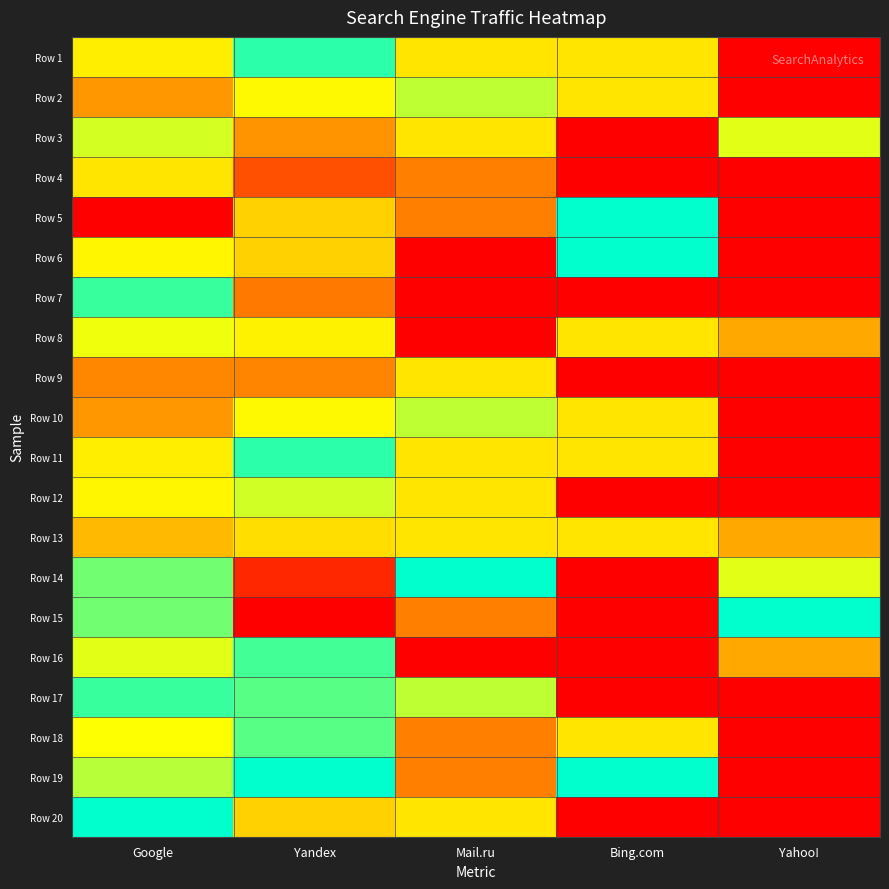

Reading right to left, extract all data points from this chart.

Row 1: Yahoo!=0.0	Bing.com=0.5	Mail.ru=0.5	Yandex=0.9	Google=0.5
Row 2: Yahoo!=0.0	Bing.com=0.5	Mail.ru=0.8	Yandex=0.6	Google=0.3
Row 3: Yahoo!=0.7	Bing.com=0.0	Mail.ru=0.5	Yandex=0.3	Google=0.7
Row 4: Yahoo!=0.0	Bing.com=0.0	Mail.ru=0.2	Yandex=0.2	Google=0.5
Row 5: Yahoo!=0.0	Bing.com=1.0	Mail.ru=0.2	Yandex=0.4	Google=0.0
Row 6: Yahoo!=0.0	Bing.com=1.0	Mail.ru=0.0	Yandex=0.4	Google=0.6
Row 7: Yahoo!=0.0	Bing.com=0.0	Mail.ru=0.0	Yandex=0.2	Google=0.9
Row 8: Yahoo!=0.3	Bing.com=0.5	Mail.ru=0.0	Yandex=0.6	Google=0.6
Row 9: Yahoo!=0.0	Bing.com=0.0	Mail.ru=0.5	Yandex=0.3	Google=0.3
Row 10: Yahoo!=0.0	Bing.com=0.5	Mail.ru=0.8	Yandex=0.6	Google=0.3
Row 11: Yahoo!=0.0	Bing.com=0.5	Mail.ru=0.5	Yandex=0.9	Google=0.5
Row 12: Yahoo!=0.0	Bing.com=0.0	Mail.ru=0.5	Yandex=0.7	Google=0.6
Row 13: Yahoo!=0.3	Bing.com=0.5	Mail.ru=0.5	Yandex=0.5	Google=0.4
Row 14: Yahoo!=0.7	Bing.com=0.0	Mail.ru=1.0	Yandex=0.1	Google=0.9
Row 15: Yahoo!=1.0	Bing.com=0.0	Mail.ru=0.2	Yandex=0.0	Google=0.9
Row 16: Yahoo!=0.3	Bing.com=0.0	Mail.ru=0.0	Yandex=0.9	Google=0.7
Row 17: Yahoo!=0.0	Bing.com=0.0	Mail.ru=0.8	Yandex=0.9	Google=0.9
Row 18: Yahoo!=0.0	Bing.com=0.5	Mail.ru=0.2	Yandex=0.9	Google=0.6
Row 19: Yahoo!=0.0	Bing.com=1.0	Mail.ru=0.2	Yandex=1.0	Google=0.8
Row 20: Yahoo!=0.0	Bing.com=0.0	Mail.ru=0.5	Yandex=0.4	Google=1.0